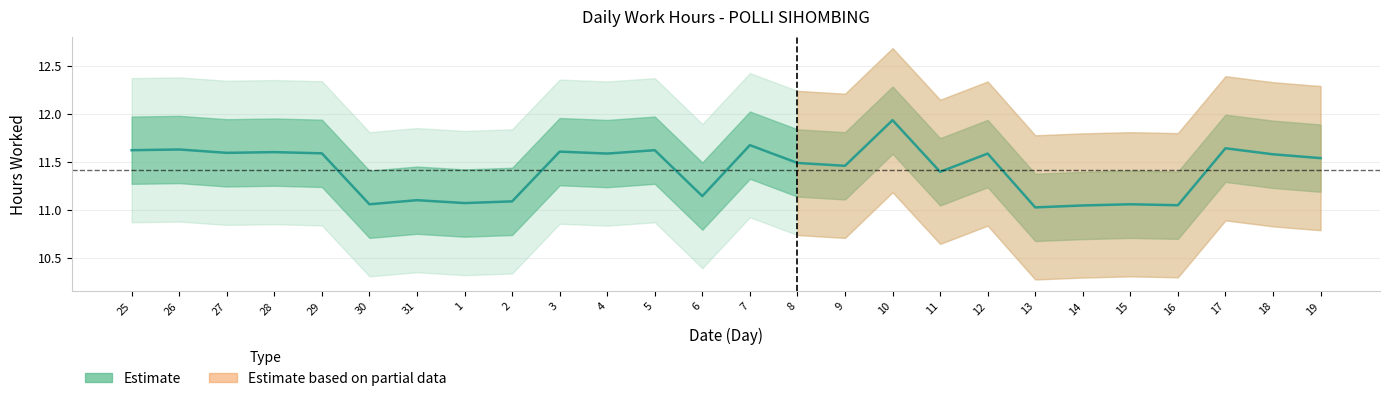

True or false: the data has more than 1 interior local peaks.

True